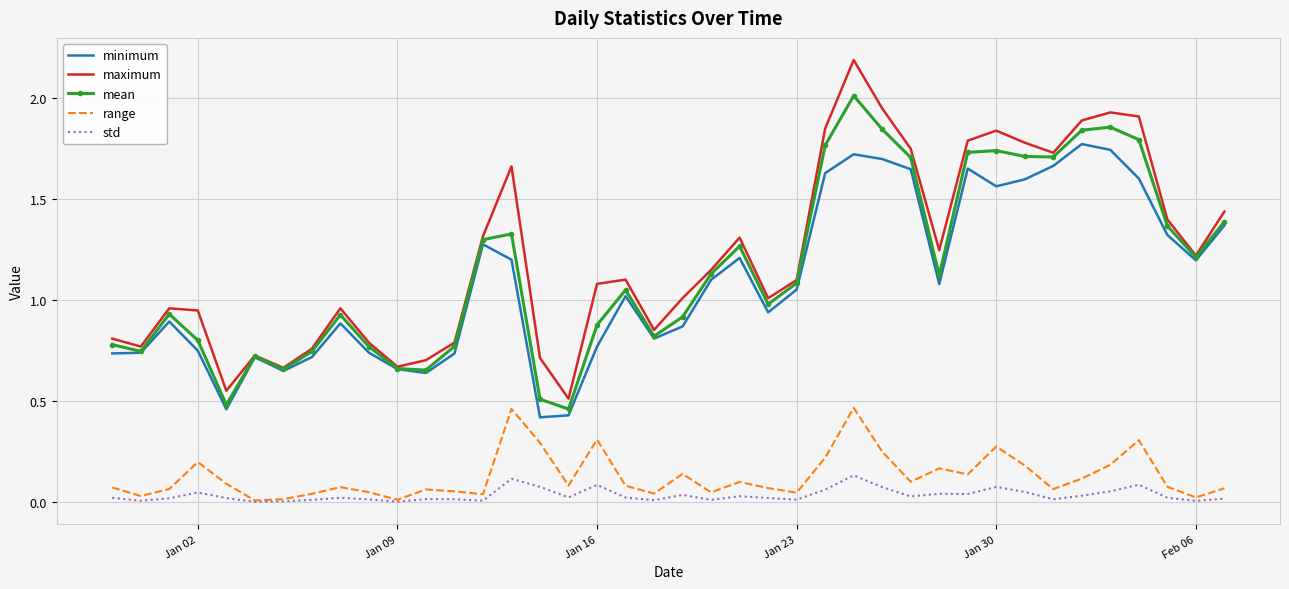

List the series in order of their peak value, highest first.

maximum, mean, minimum, range, std